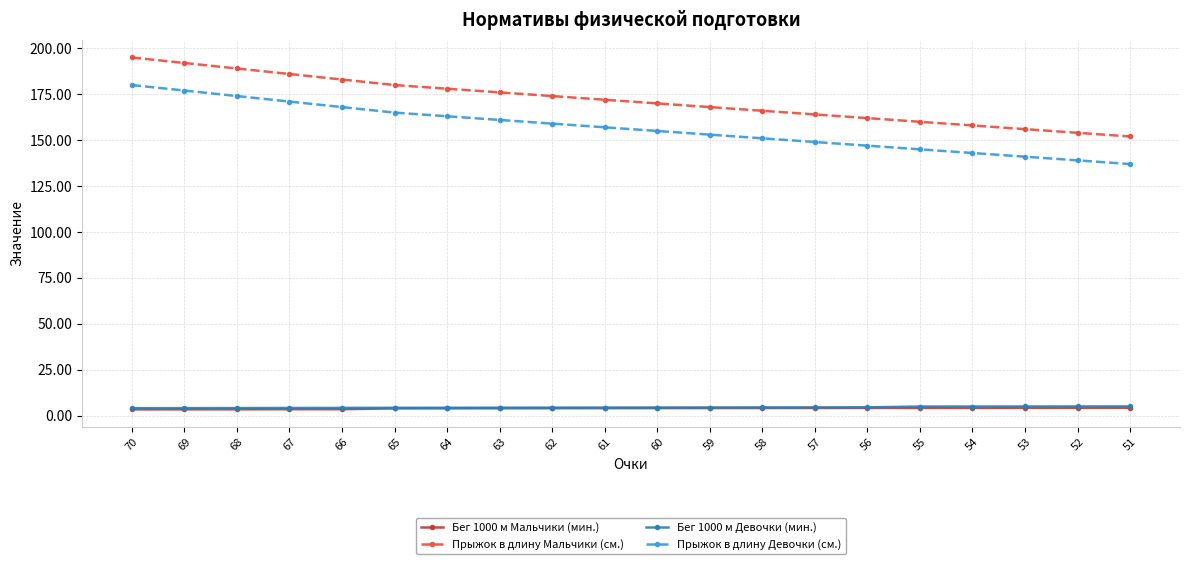

What value does the Бег 1000 м Мальчики (мин.) series have at 53?

4.3